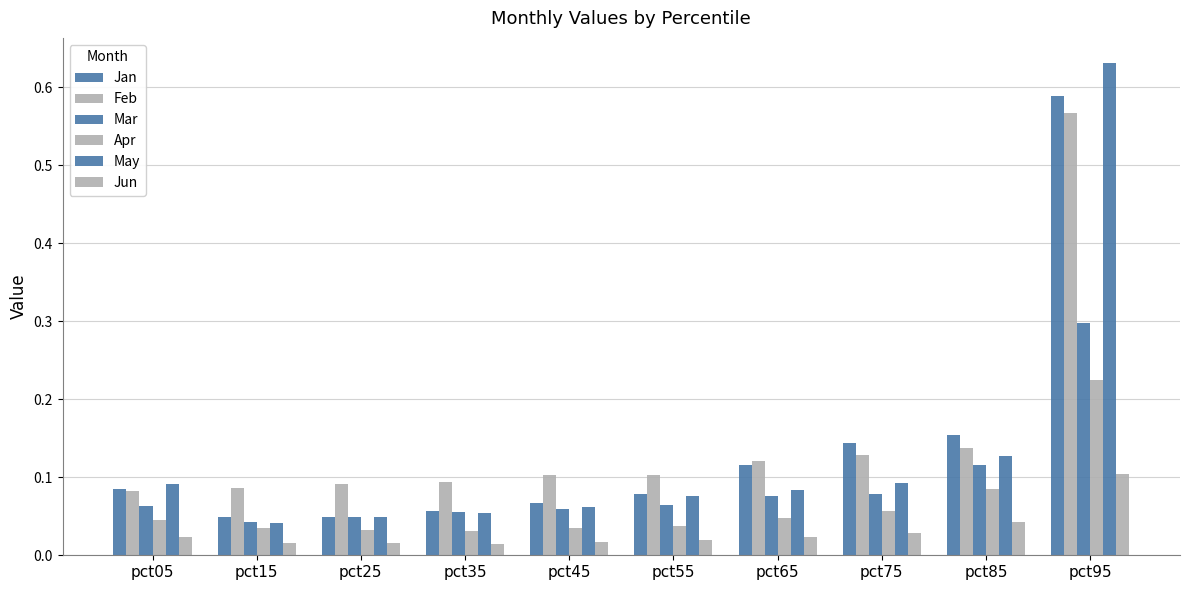

How many bars are there in each group?

6